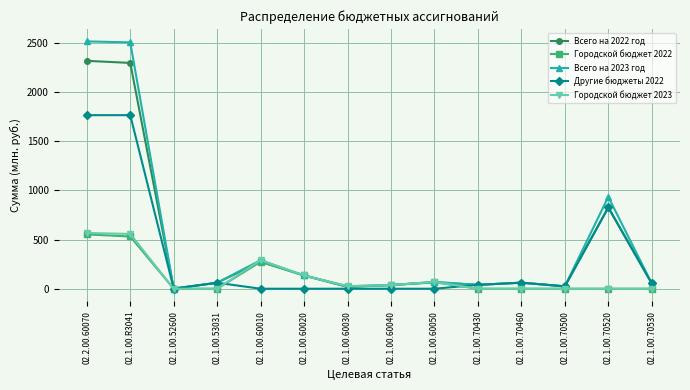

What is the difference between the Всего на 2022 год values at 02.1.00.70530 and 02.1.00.60030?

34.9